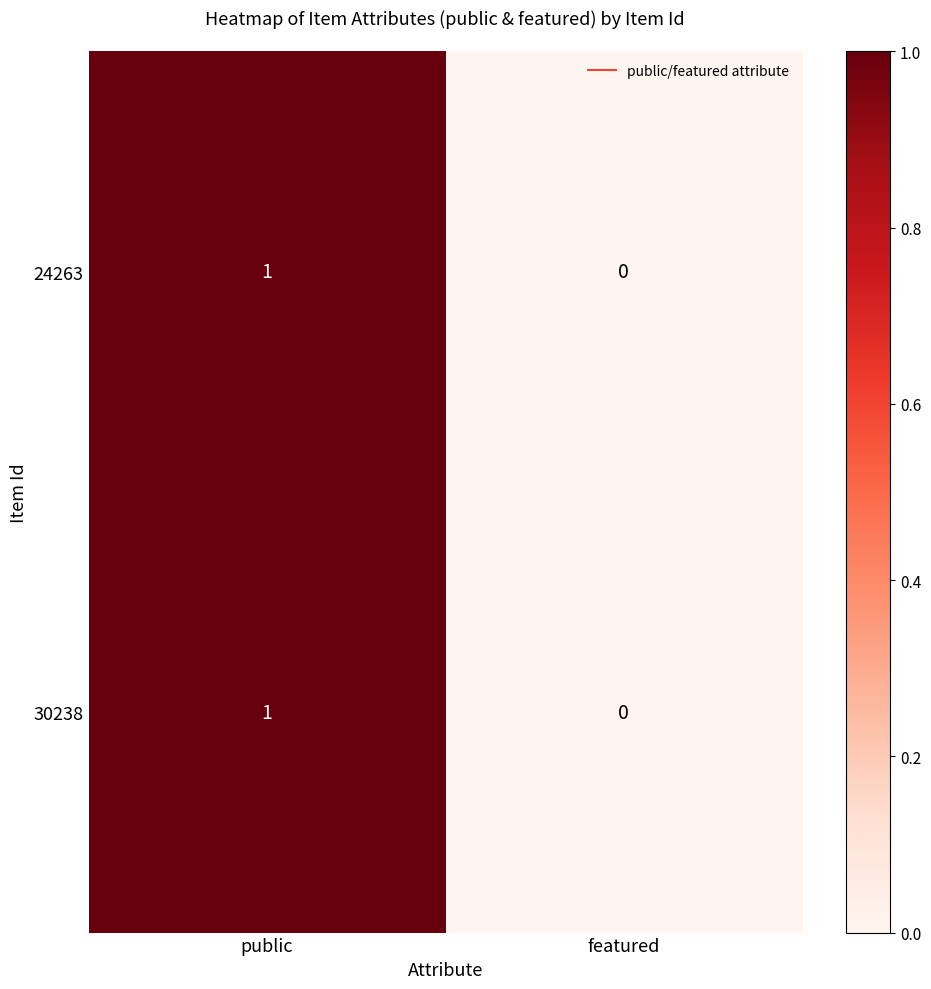

The value of 30238 at featured is 1. True or false?

False